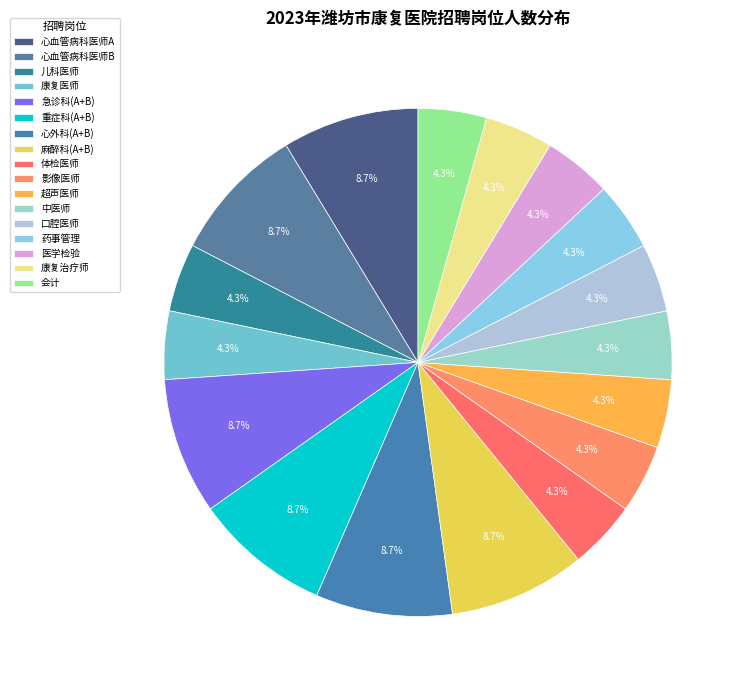

How many segments does this pie chart have?

17